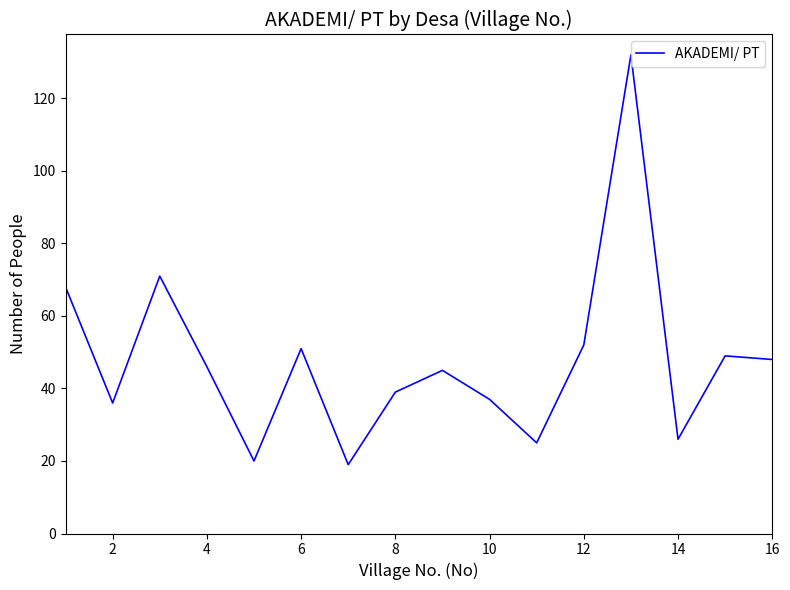

What is the maximum value shown in the chart?

132